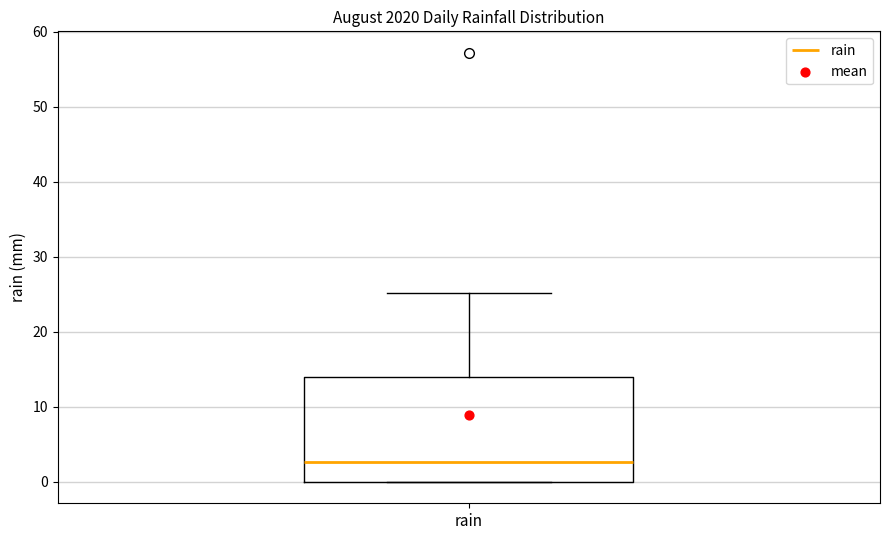

Transcribe this box plot: give where the median line is, the range the box spans, and where the two whiskers end, as read against the y-axis. The values are not printed on the chart, so give them approximately, as read against the axis.

median 3, box 0 to 14, whiskers 0 to 25